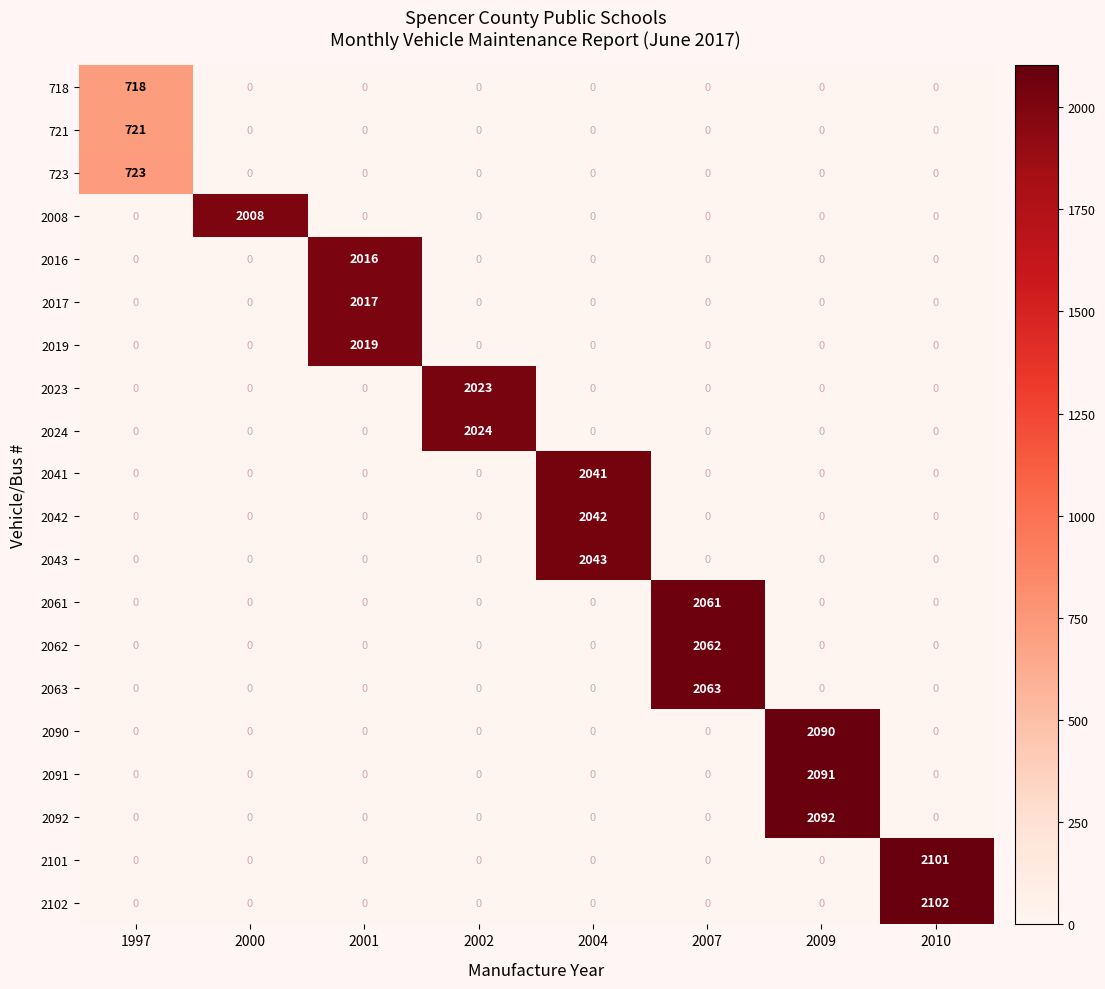

At which category is the sum across all series the highest?

2009